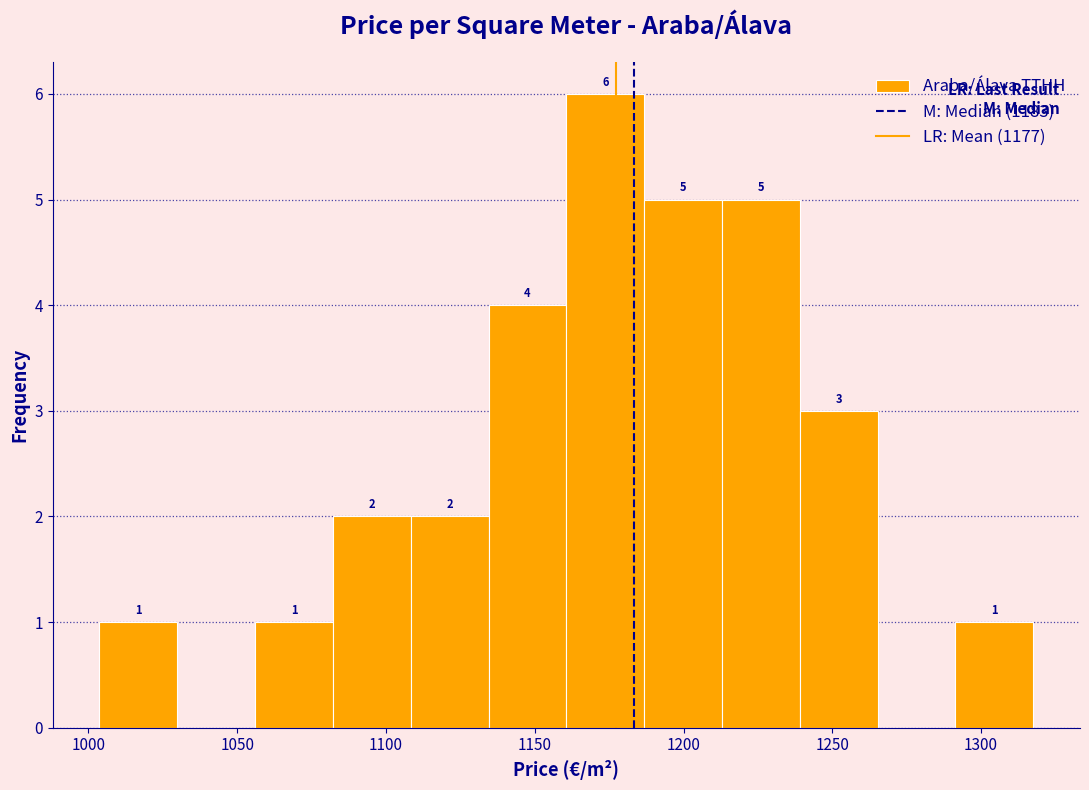

Which range on the x-axis has the tallest bar?

1160 to 1185